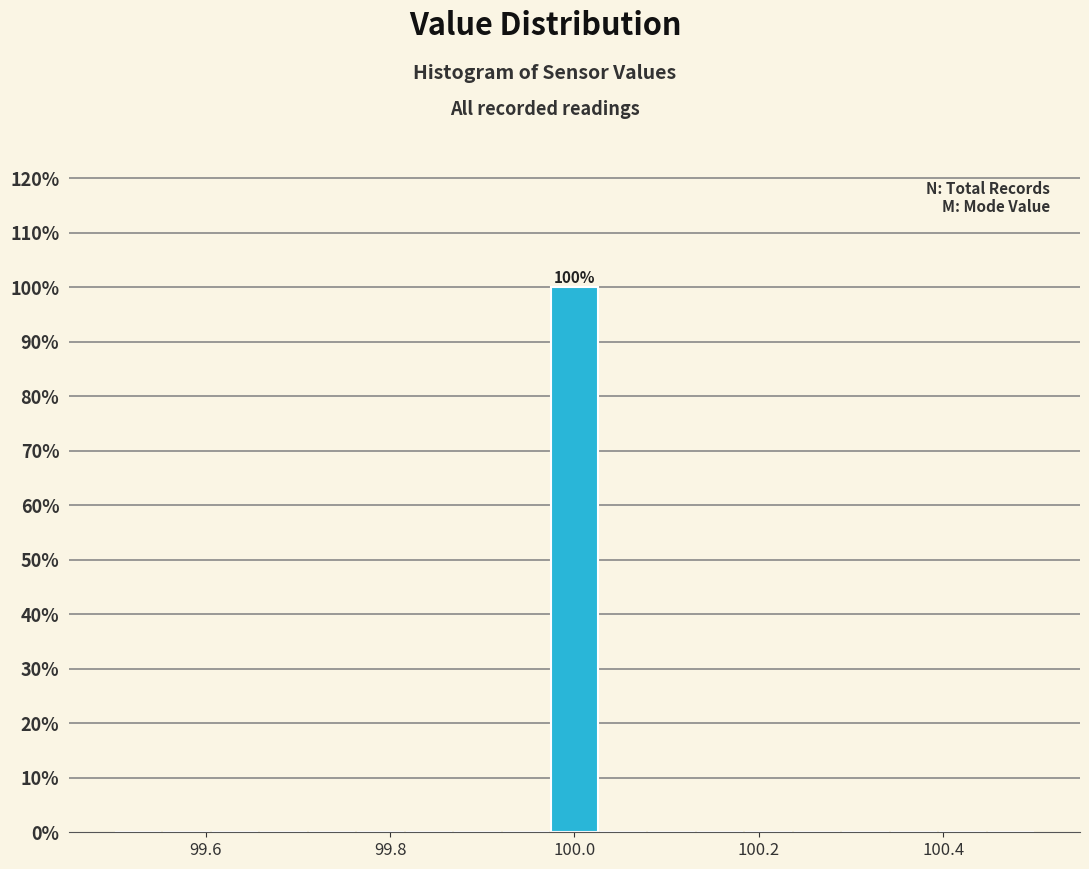

Read against the x-axis, roughly where is the centre of the tallest bar?

100.00